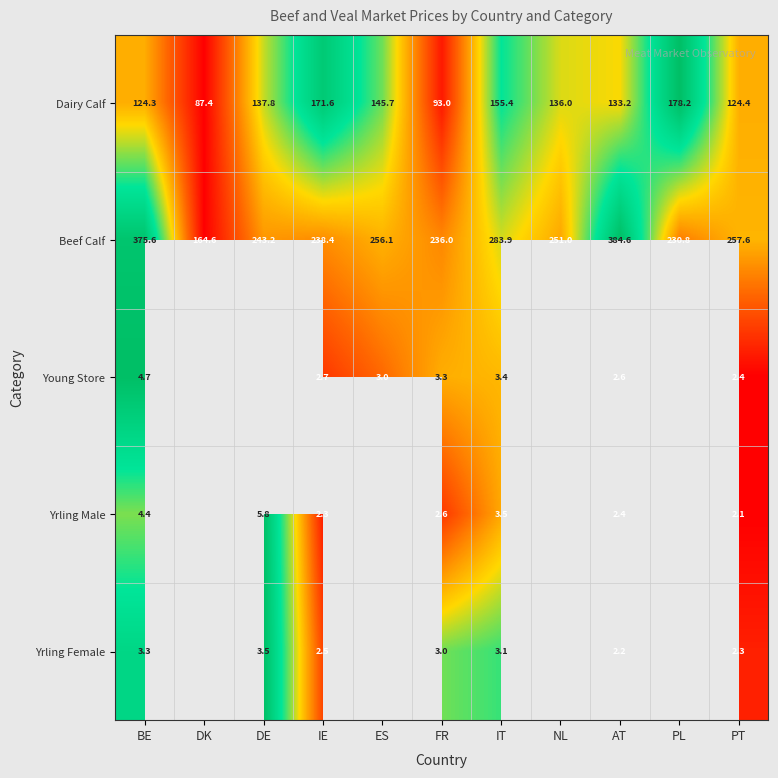

Is the value of Yrling Female at AT greater than the value of Dairy Calf at NL?

No